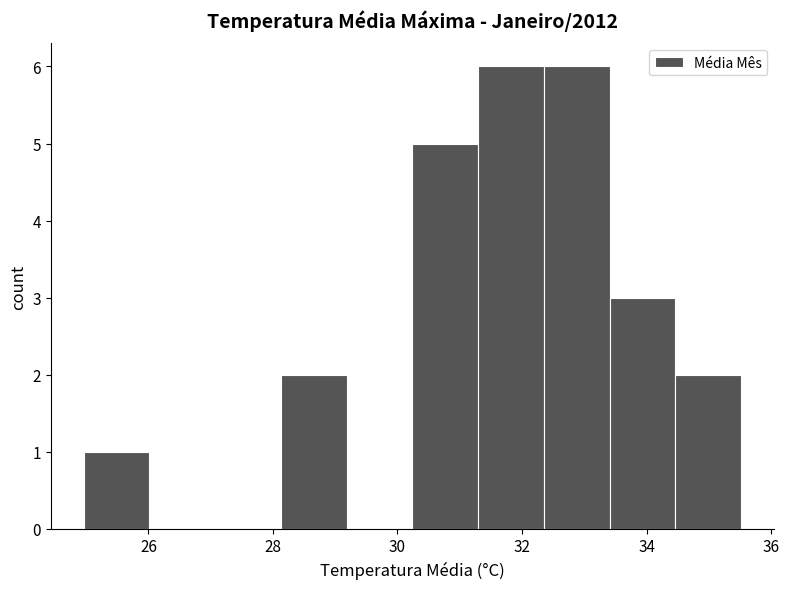

What is the height of the bar covering 28.2 to 29.2 on the x-axis? Neither the bar edges nor the heights are printed on the chart, so give them approximately, as read against the axes.

2